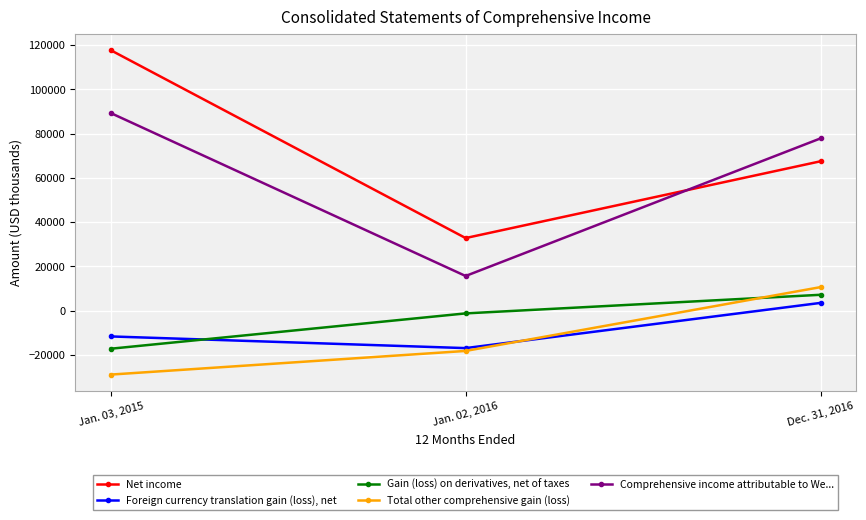

At which label is Gain (loss) on derivatives, net of taxes closest to -5060?

Jan. 02, 2016